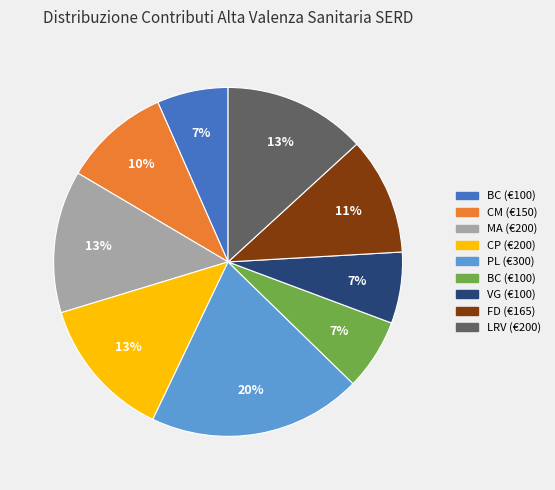

To the nearest percent, what is the difference between the largest and smallest slice percentages?

13%